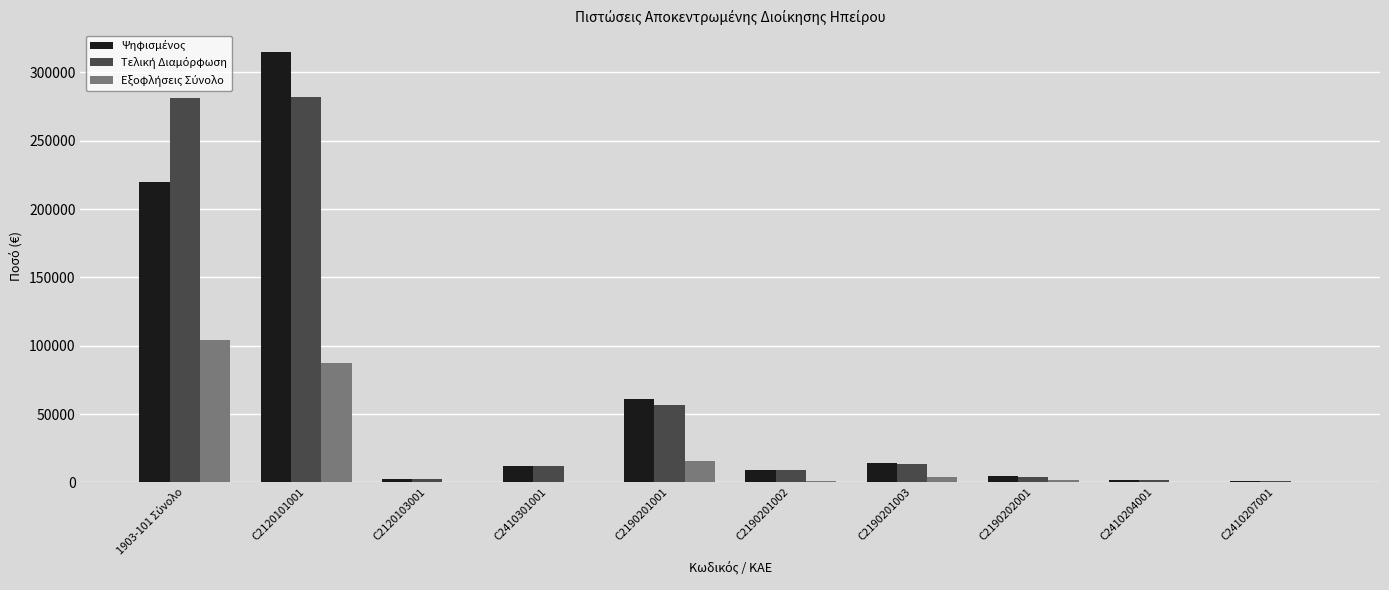

Which label corresponds to the largest value in the chart?

C2120101001